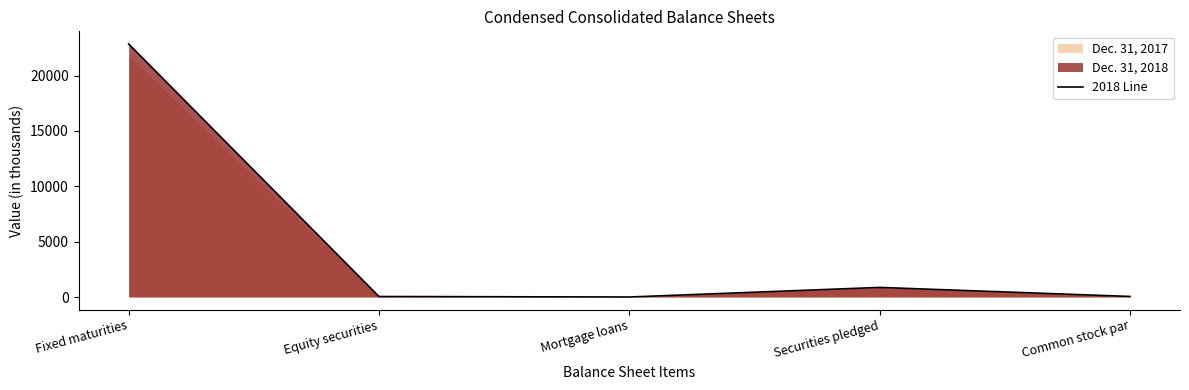

How many values are below 50?

2